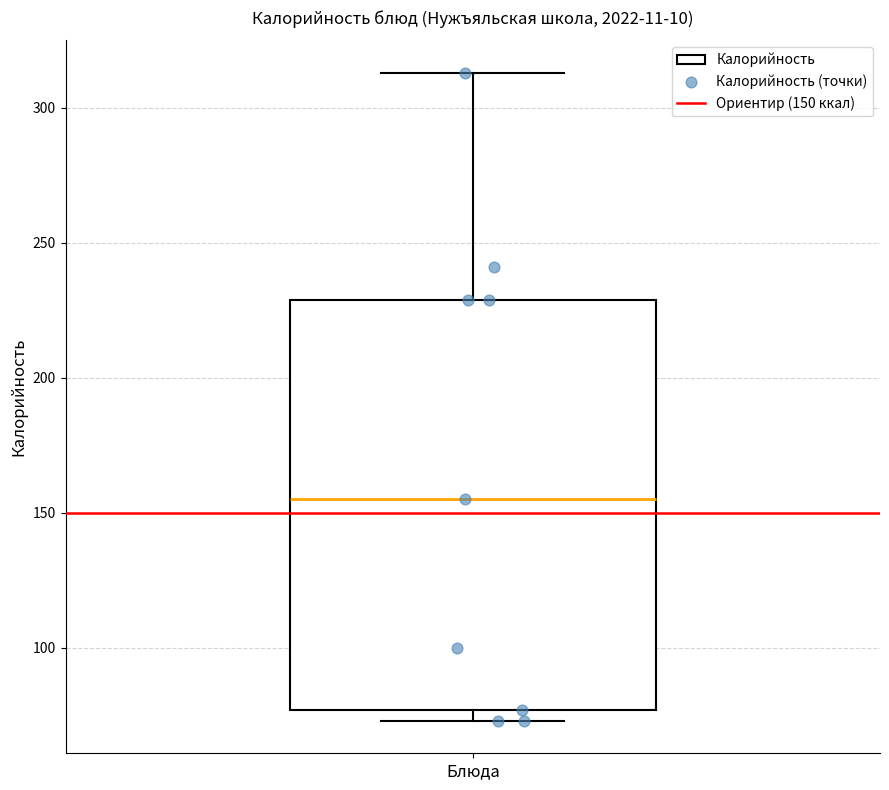

Transcribe this box plot: give where the median line is, the range the box spans, and where the two whiskers end, as read against the y-axis. The values are not printed on the chart, so give them approximately, as read against the axis.

median 155, box 75 to 230, whiskers 75 (just below the box's lower edge) to 315